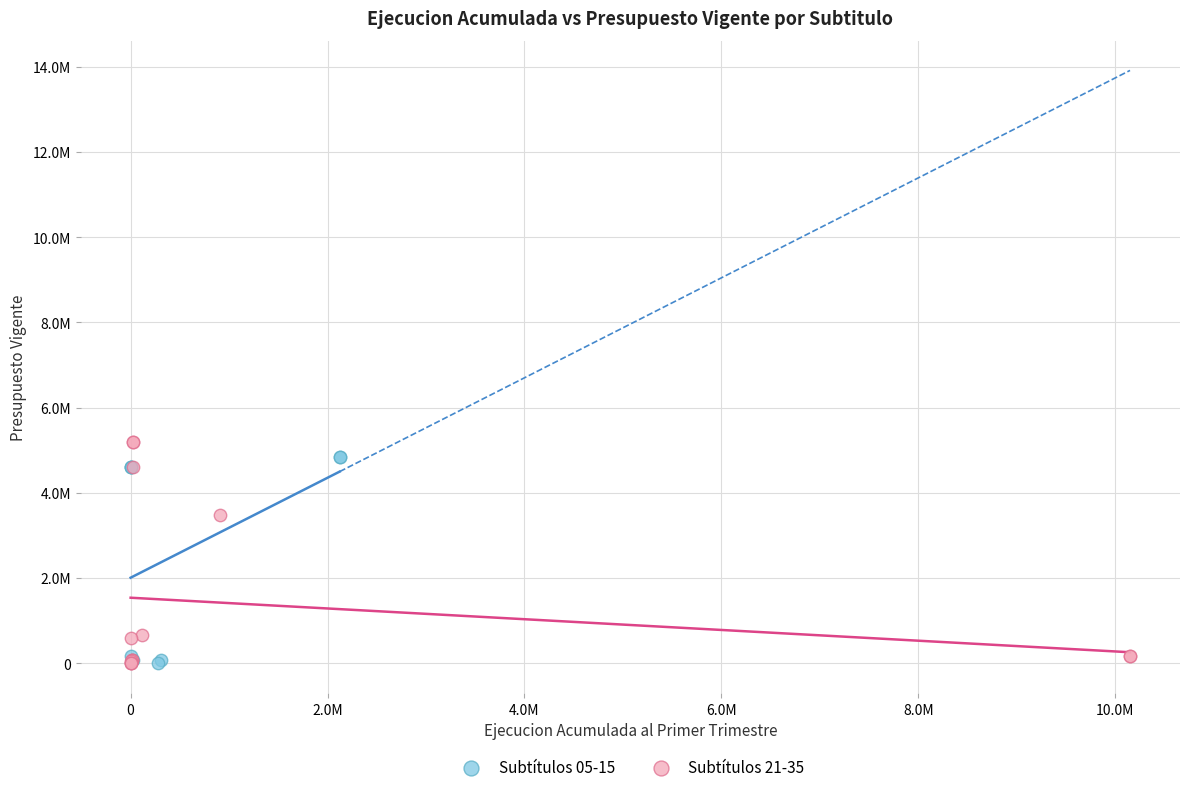

What are all the series names shown in the legend?

Subtítulos 05-15, Subtítulos 21-35